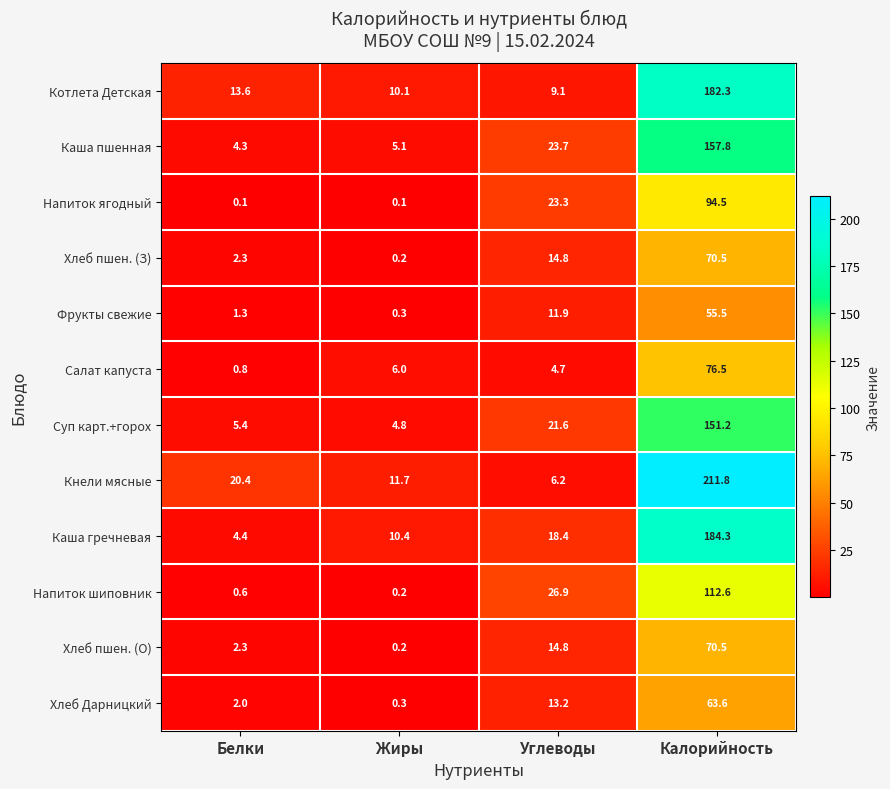

Which category has the lowest value in the Хлеб Дарницкий series?

Жиры